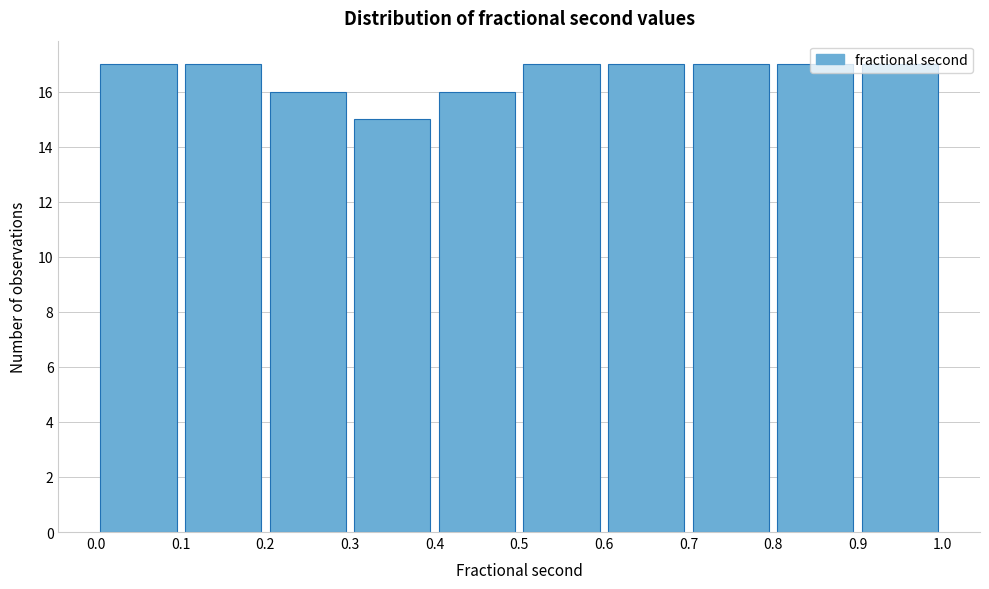

Reading left to right, list every bar in this chart as the range it spans on the x-axis followed by its height. The values are not printed on the chart, so give them approximately, as read against the axis.

0.0 to 0.1: 17
0.1 to 0.2: 17
0.2 to 0.3: 16
0.3 to 0.4: 15
0.4 to 0.5: 16
0.5 to 0.6: 17
0.6 to 0.7: 17
0.7 to 0.8: 17
0.8 to 0.9: 17
0.9 to 1.0: 17